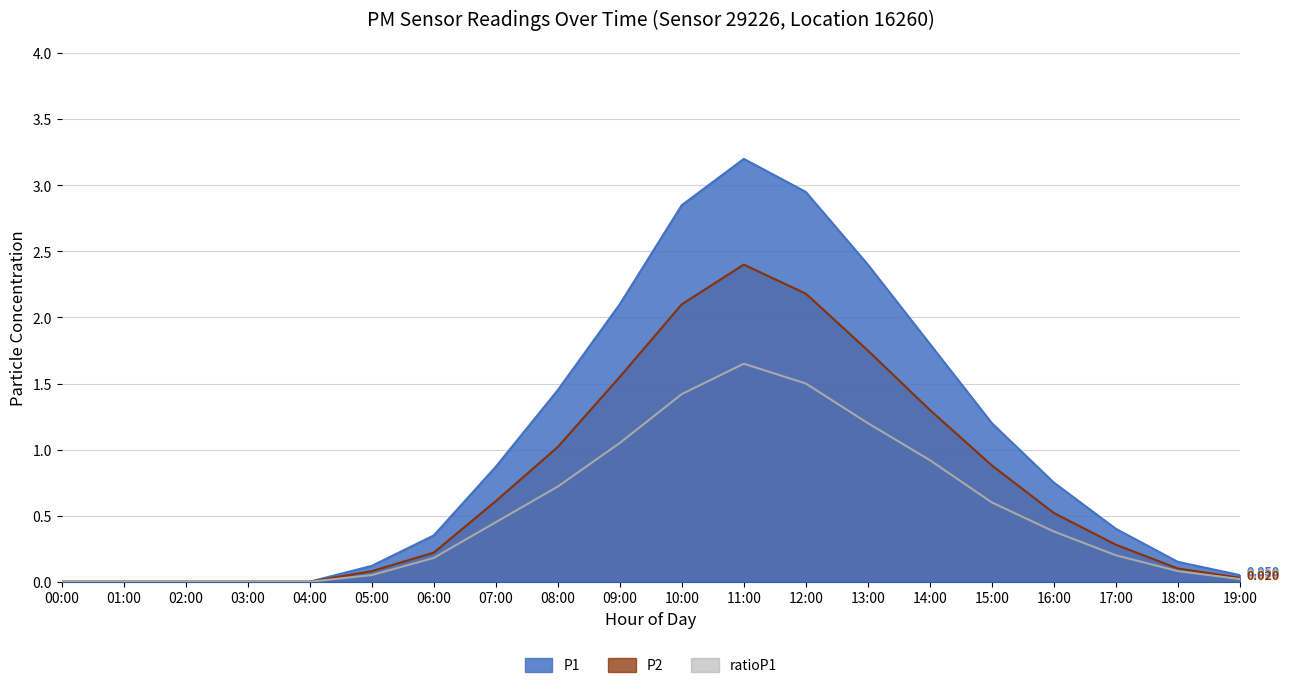

List the series in order of their peak value, highest first.

P1, P2, ratioP1